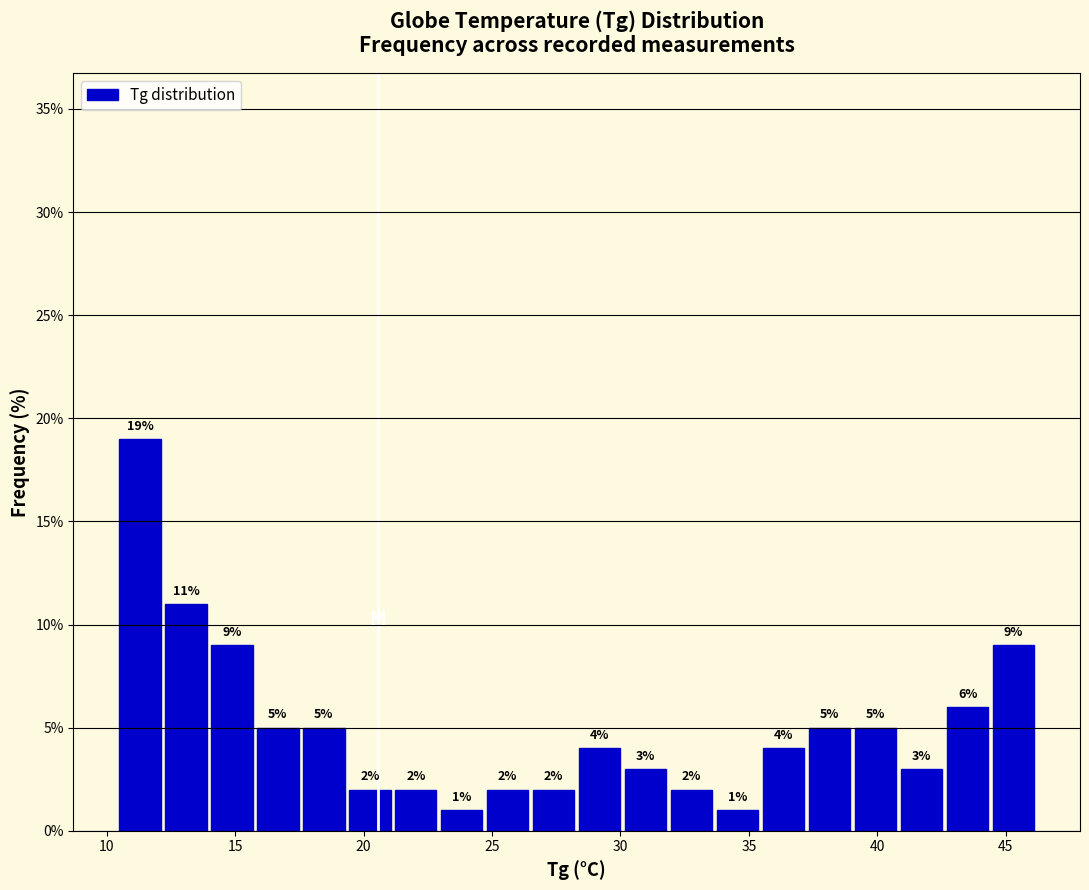

Read against the x-axis, roughly where is the centre of the tallest bar?

11.5